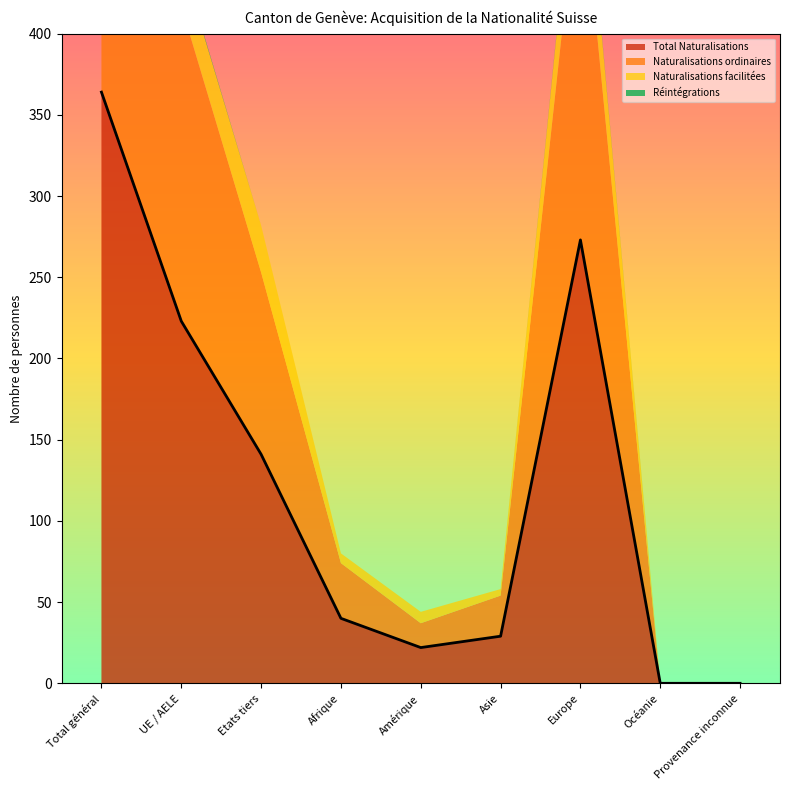

Where does the Total Naturalisations series first go above 40?

Total général